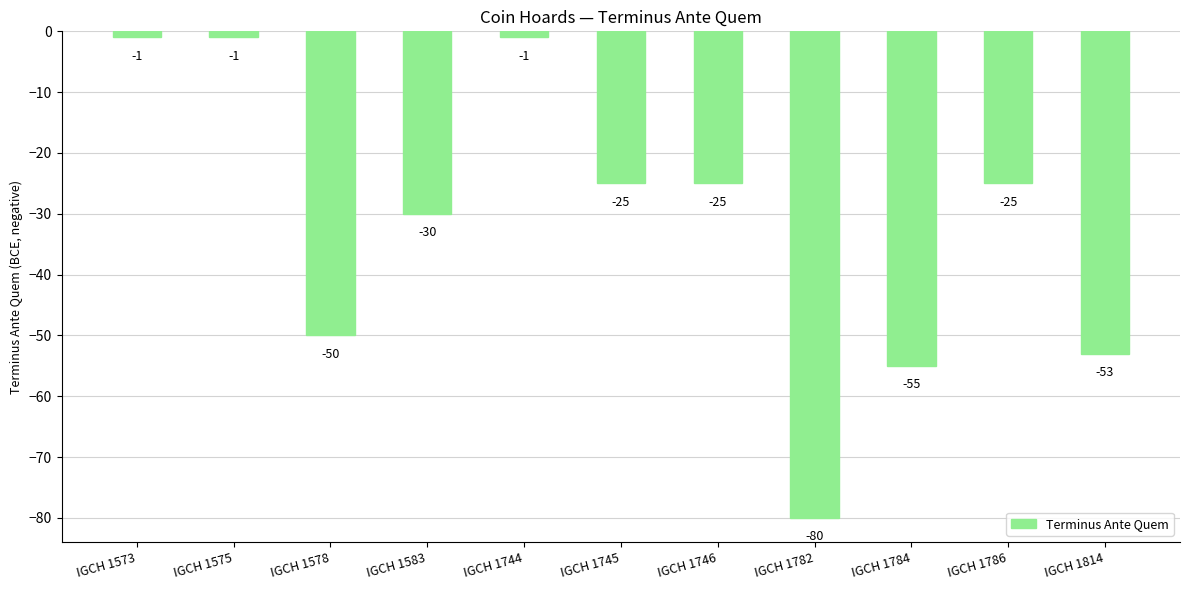

What value does the data have at IGCH 1782, to the nearest 5?

-80